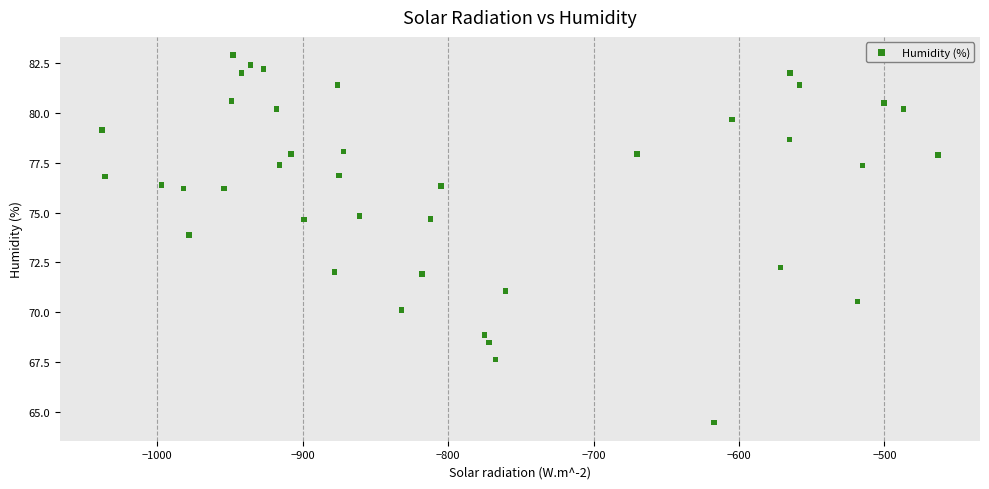

What is the range of Y values (max minus min)?

18.4